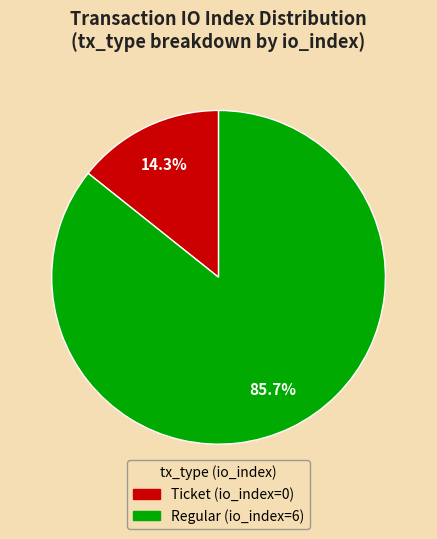

What percentage do Ticket (io_index=0) and Regular (io_index=6) together represent?

100.0%